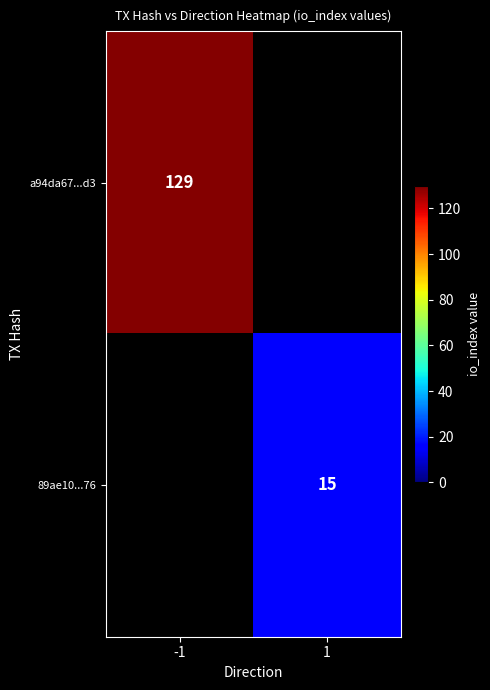

The value of a94da67...d3 at -1 is 129. True or false?

True